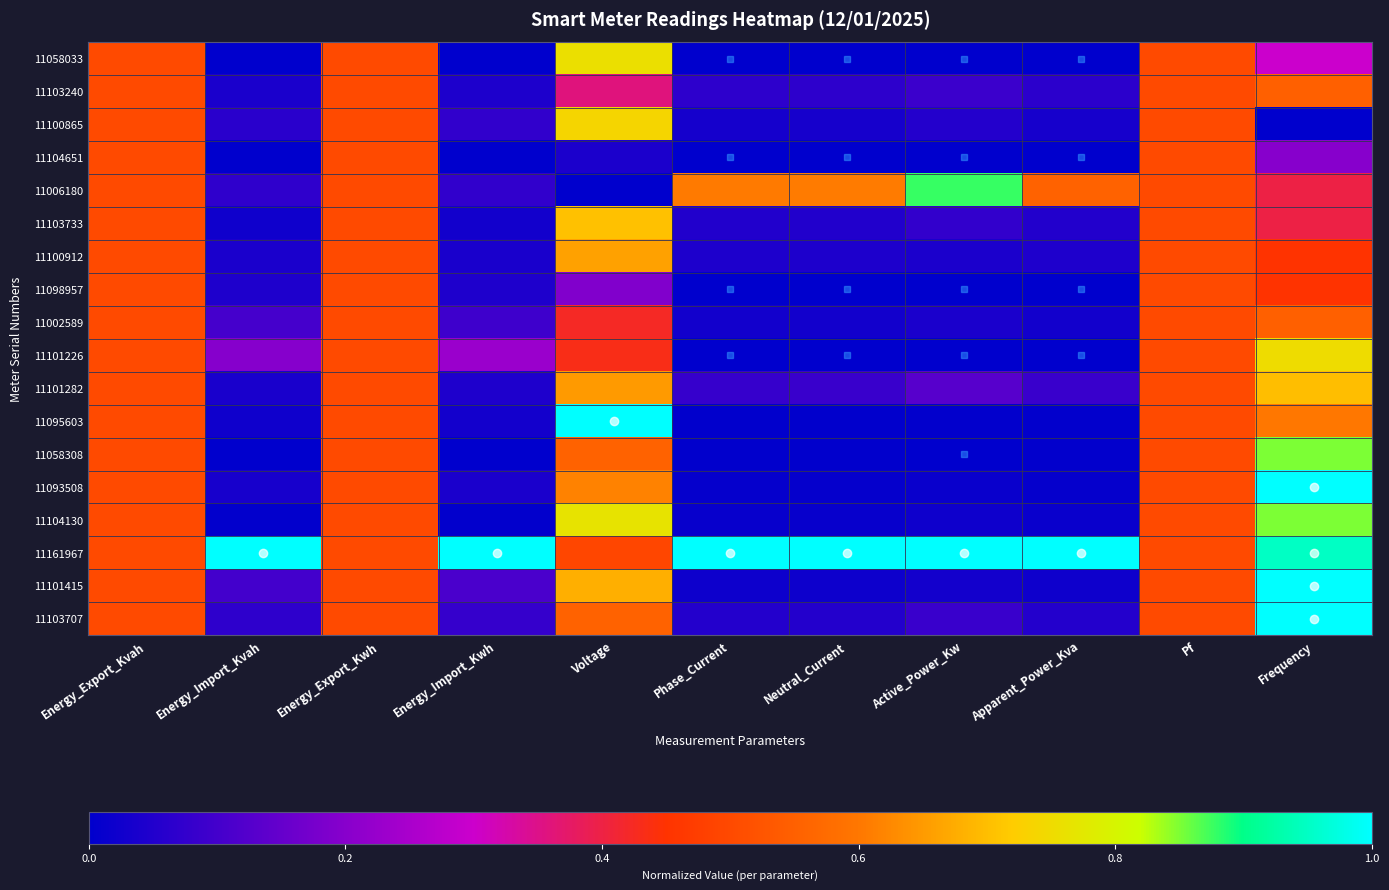

Which series has the largest total across all categories?

11161967